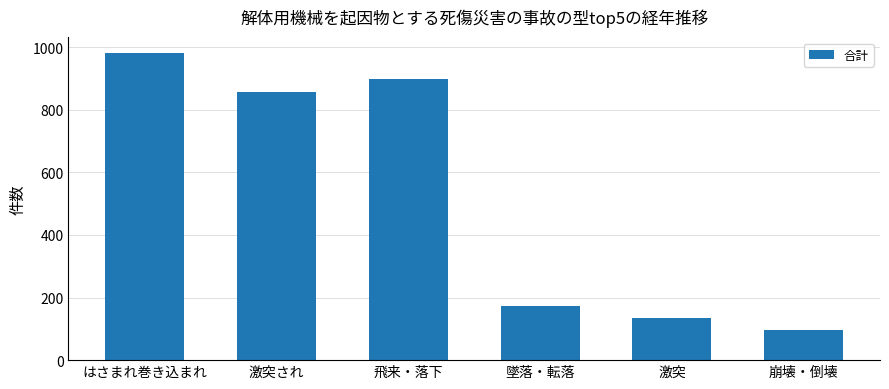

Count the number of categories in the chart.

6